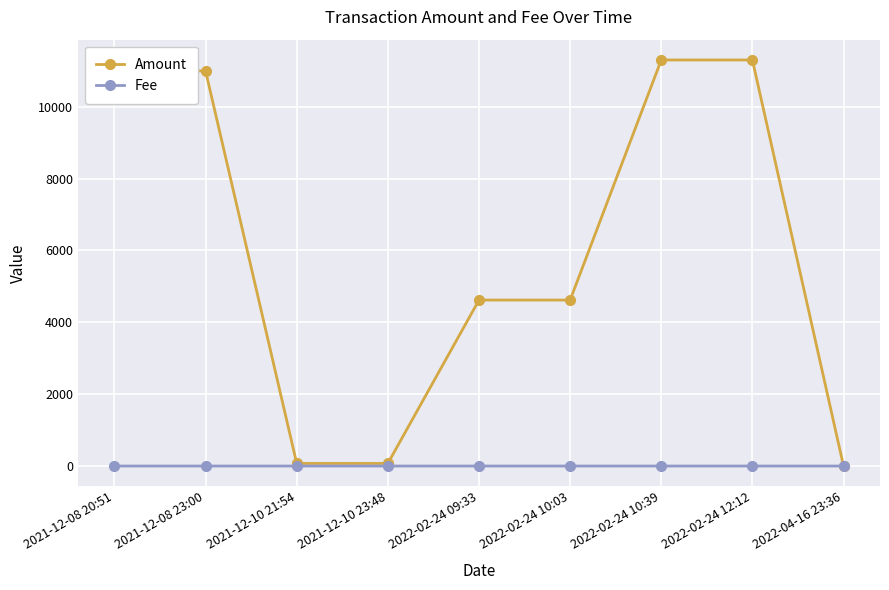

Which series has the largest total across all categories?

Amount